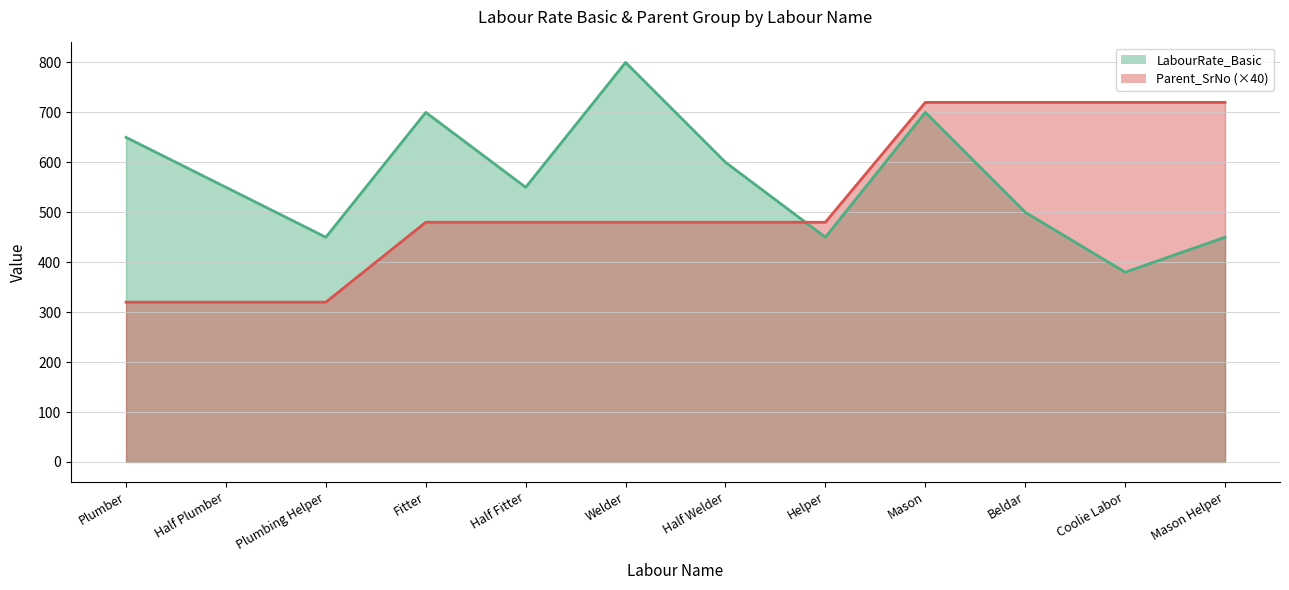

Reading left to right, extract all data points from this chart.

LabourRate_Basic: Plumber=650	Half Plumber=550	Plumbing Helper=450	Fitter=700	Half Fitter=550	Welder=800	Half Welder=600	Helper=450	Mason=700	Beldar=500	Coolie Labor=380	Mason Helper=450
Parent_SrNo: Plumber=320	Half Plumber=320	Plumbing Helper=320	Fitter=480	Half Fitter=480	Welder=480	Half Welder=480	Helper=480	Mason=720	Beldar=720	Coolie Labor=720	Mason Helper=720